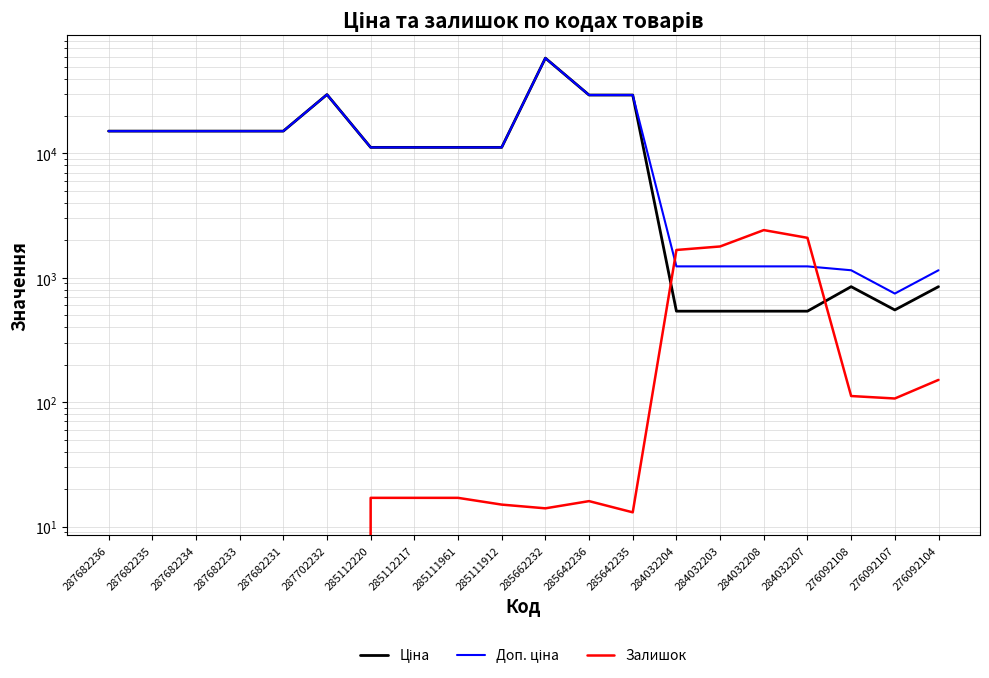

Which series has the widest spread of values?

Ціна